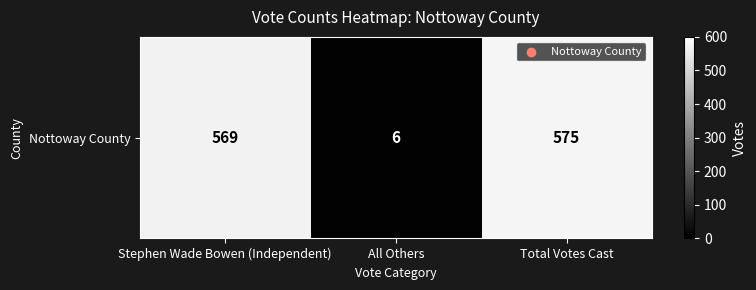

Reading right to left, extract all data points from this chart.

575	6	569